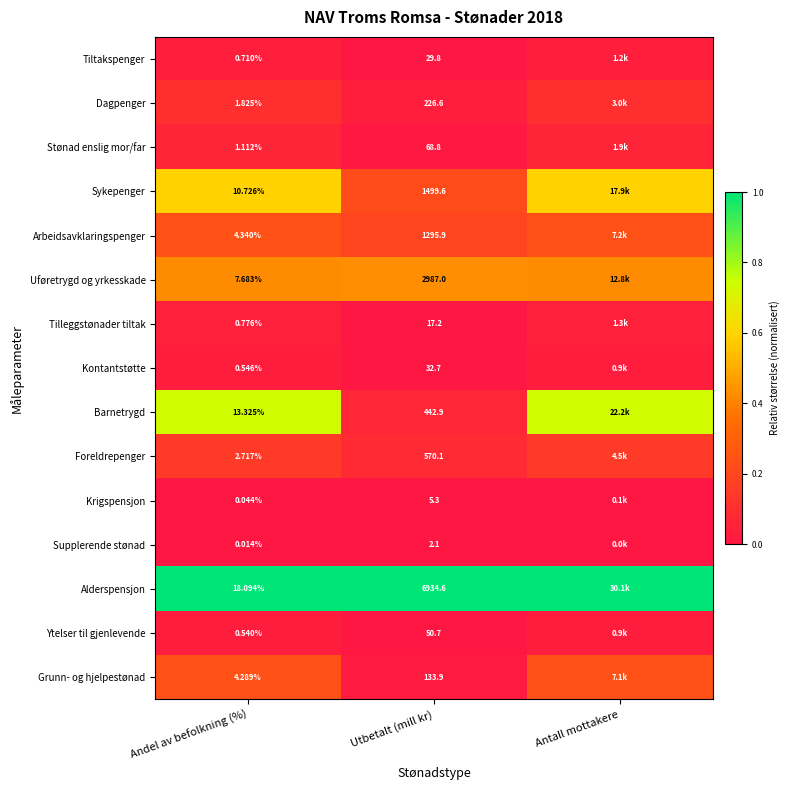

Is the value of Krigspensjon at Utbetalt (mill kr) greater than the value of Sykepenger at Andel av befolkning (%)?

No